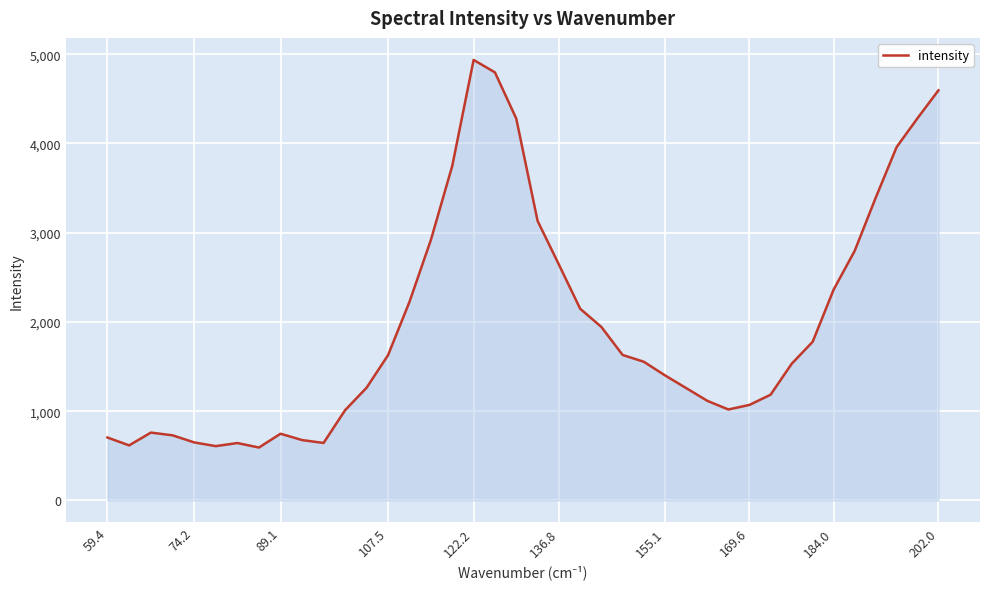

What is the difference between the maximum and minimum values?

4344.7